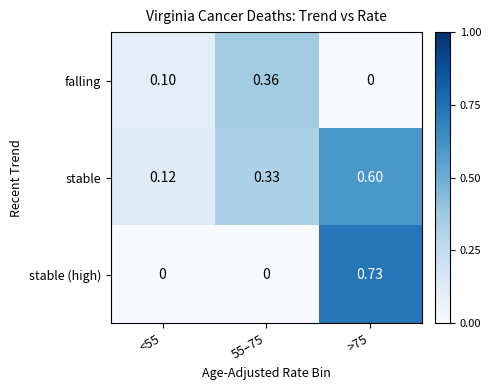

Which series has the largest total across all categories?

stable